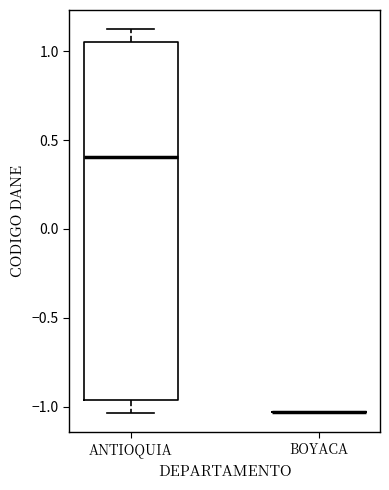

Reading left to right, transcribe this box plot: for each box, give where its median line is, the range the box spans, and where its two whiskers end, as read against the y-axis. The values are not printed on the chart, so give them approximately, as read against the axis.

ANTIOQUIA: median 0.40, box -0.95 to 1.05, whiskers -1.05 to 1.10
BOYACA: box collapsed to a line at -1.05, whiskers -1.05 to -1.05